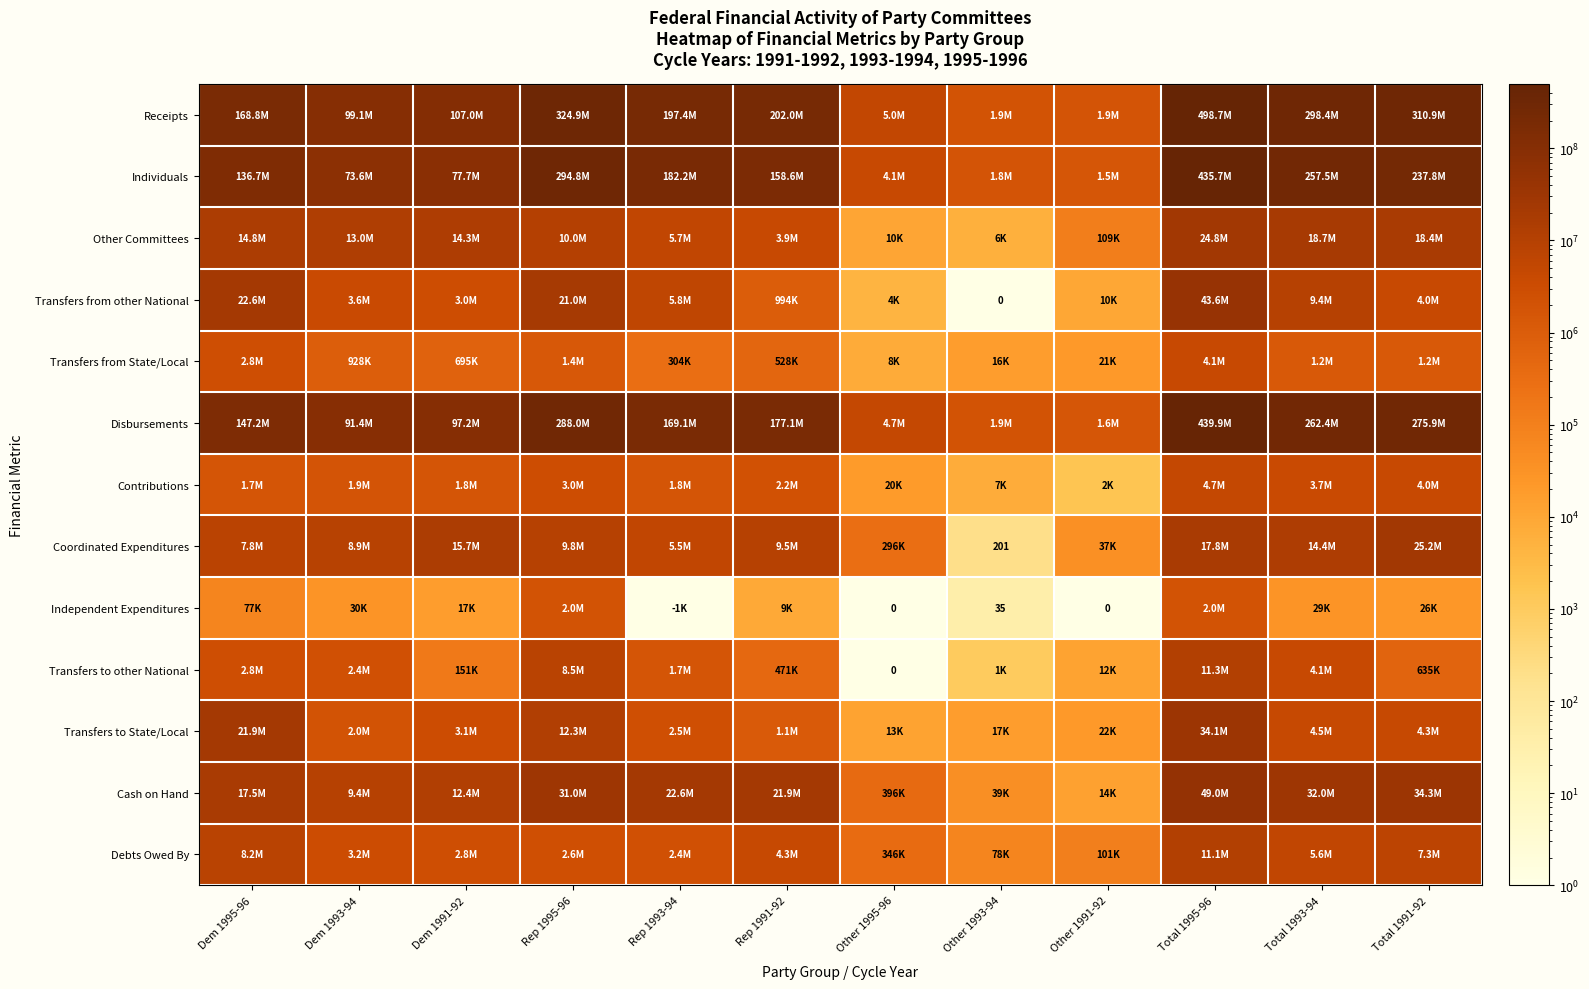

What is the average value of the Other Committees series?

10318208